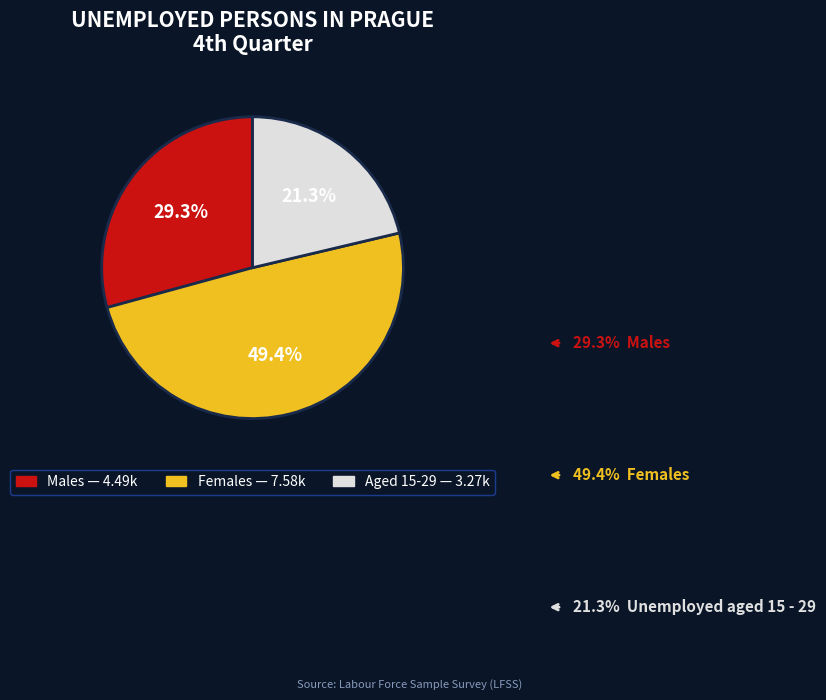

What percentage is the Females slice, to the nearest percent?

49%